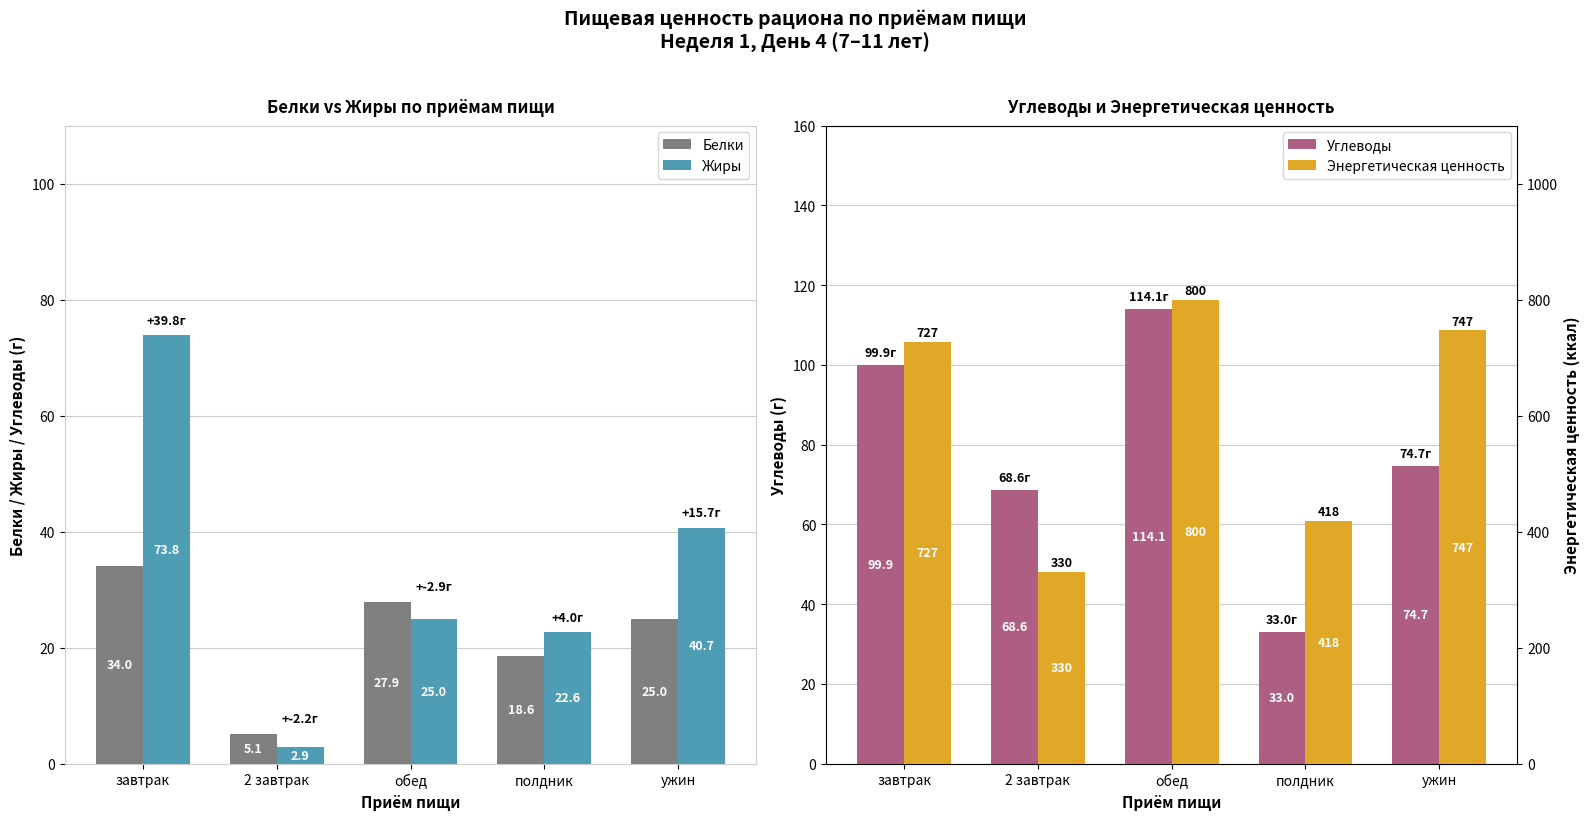

What is the value of the Углеводы bar at the 3rd from the left?

114.1